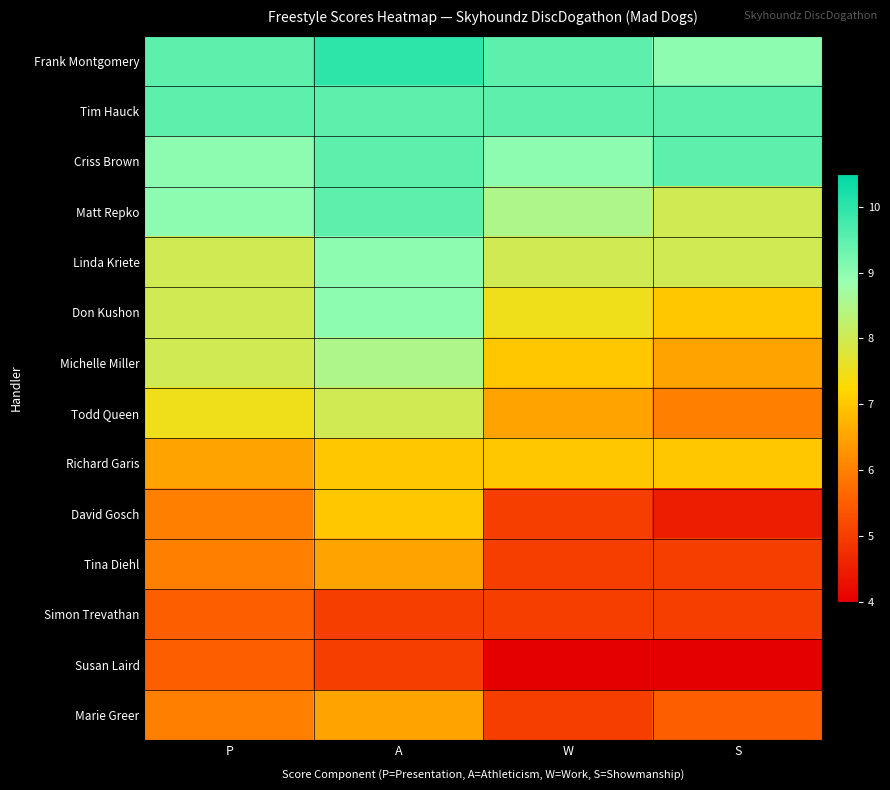

How many series are shown in this chart?

14